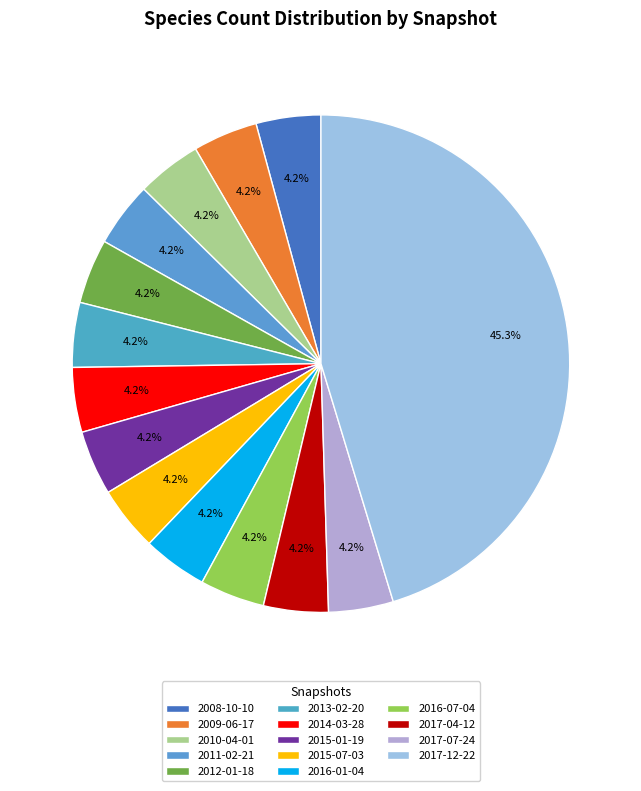

How many segments does this pie chart have?

14